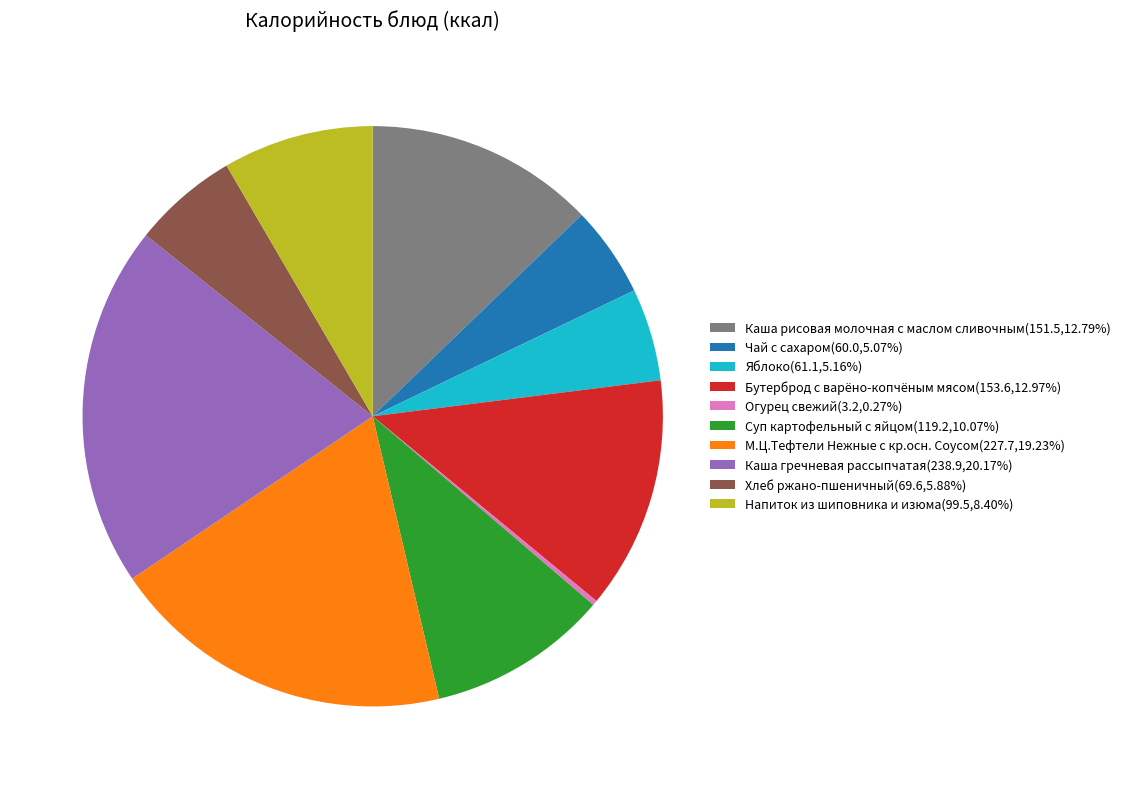

Is the sum of Чай с сахаром(60.0,5.07%) and Напиток из шиповника и изюма(99.5,8.40%) greater than half?

No